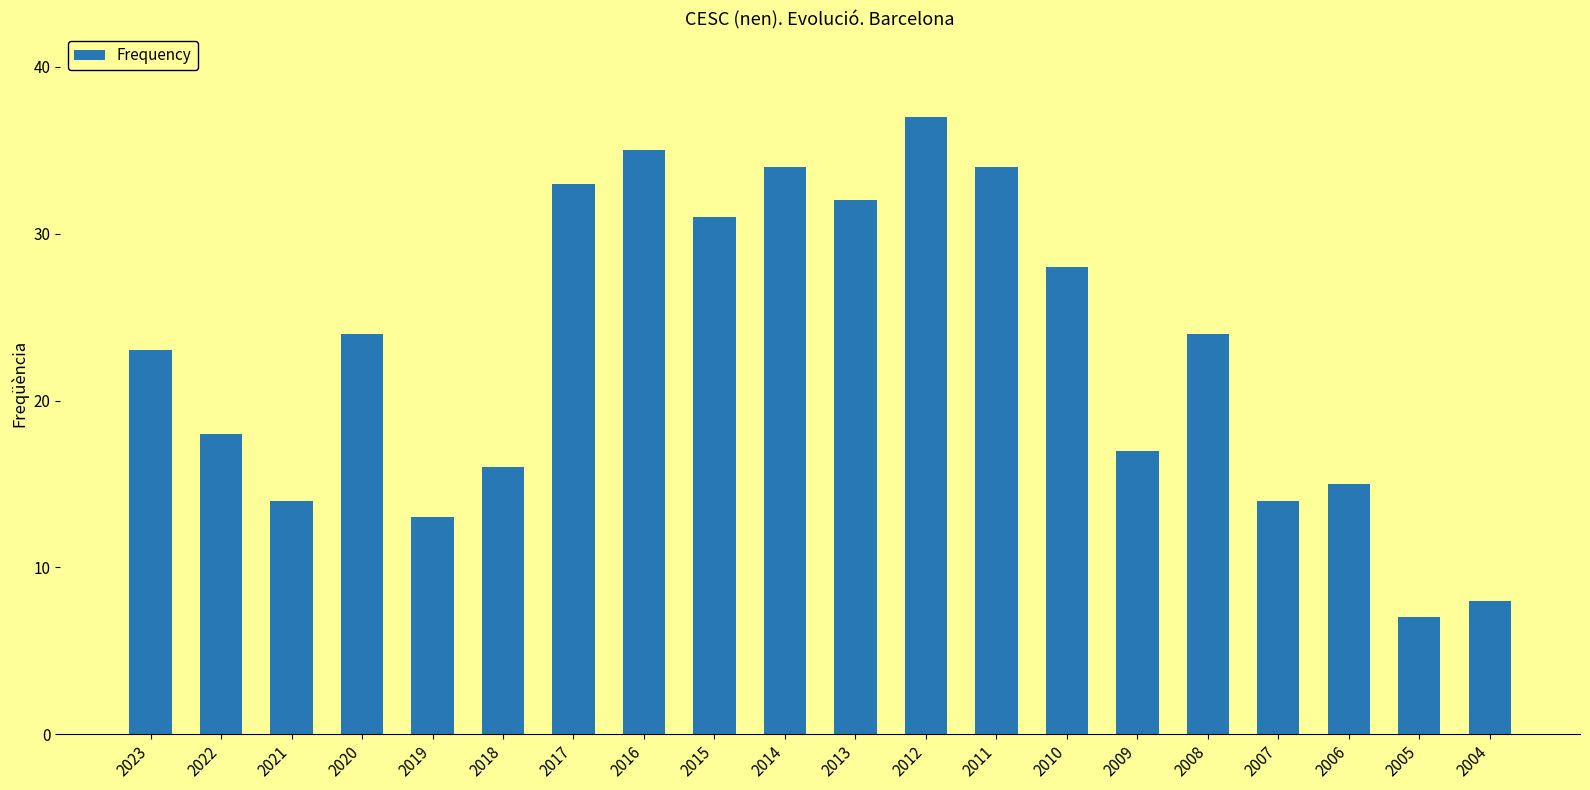

Approximately how many times larger is the value at 2023 compared to 2009?

1.4